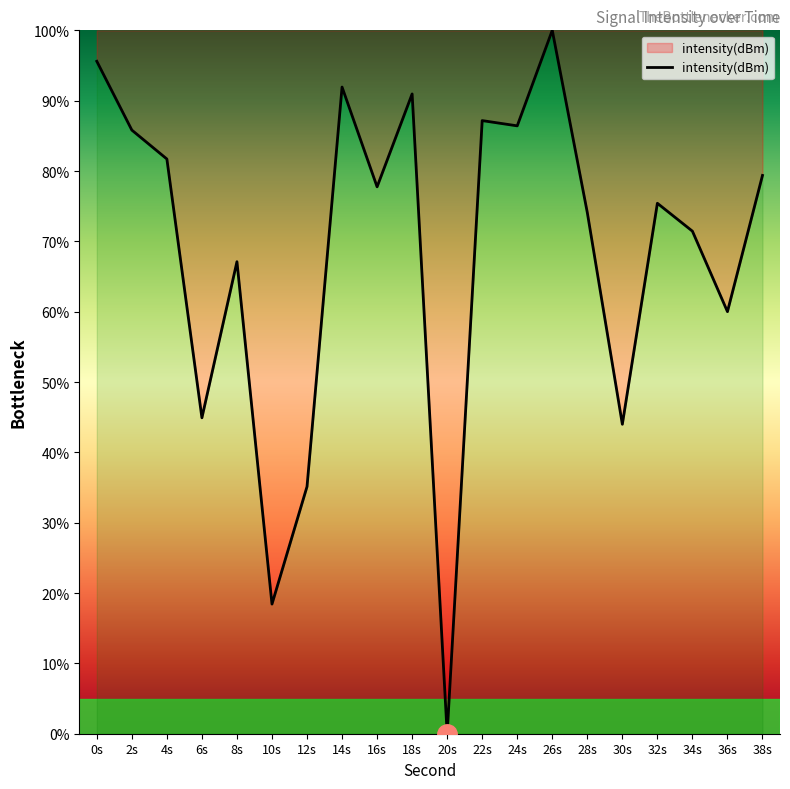

What is the ratio of the value at 0s to the value at 24s?

1.1